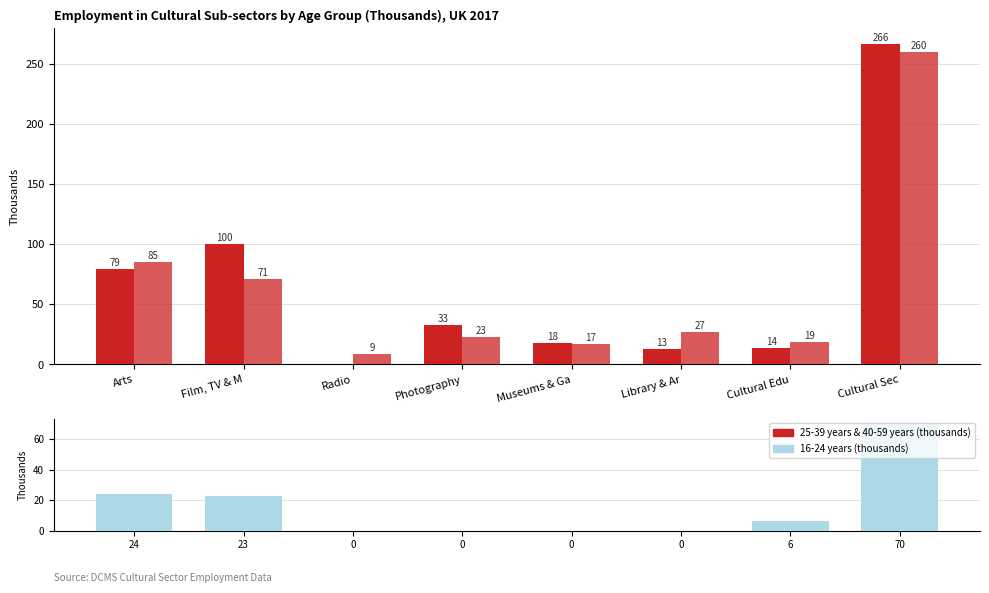

What is the approximate value of 25-39 years at Cultural Sec, to the nearest 5?

265